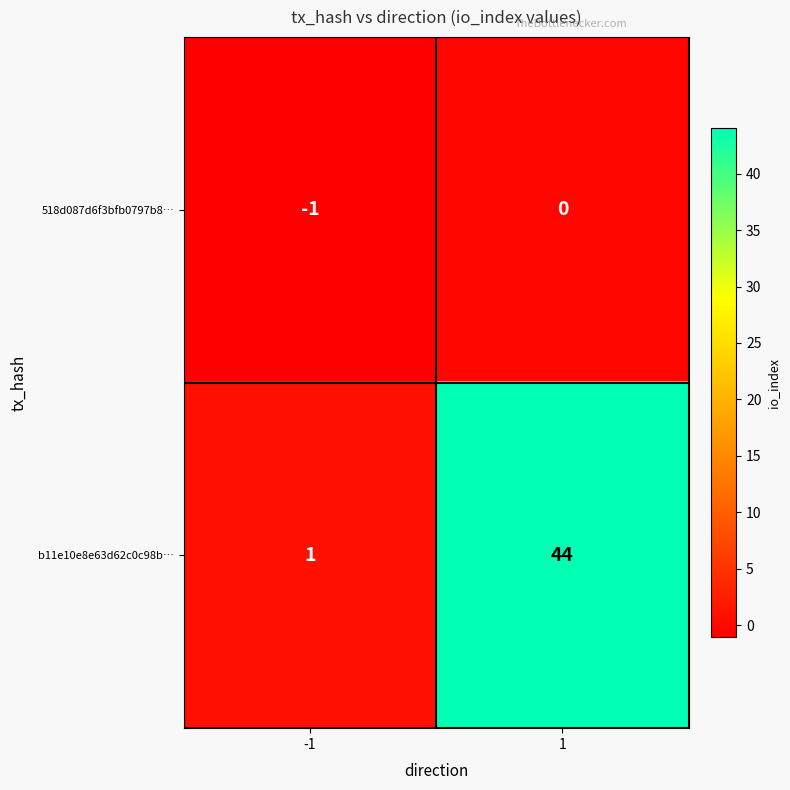

At which category is the sum across all series the highest?

1